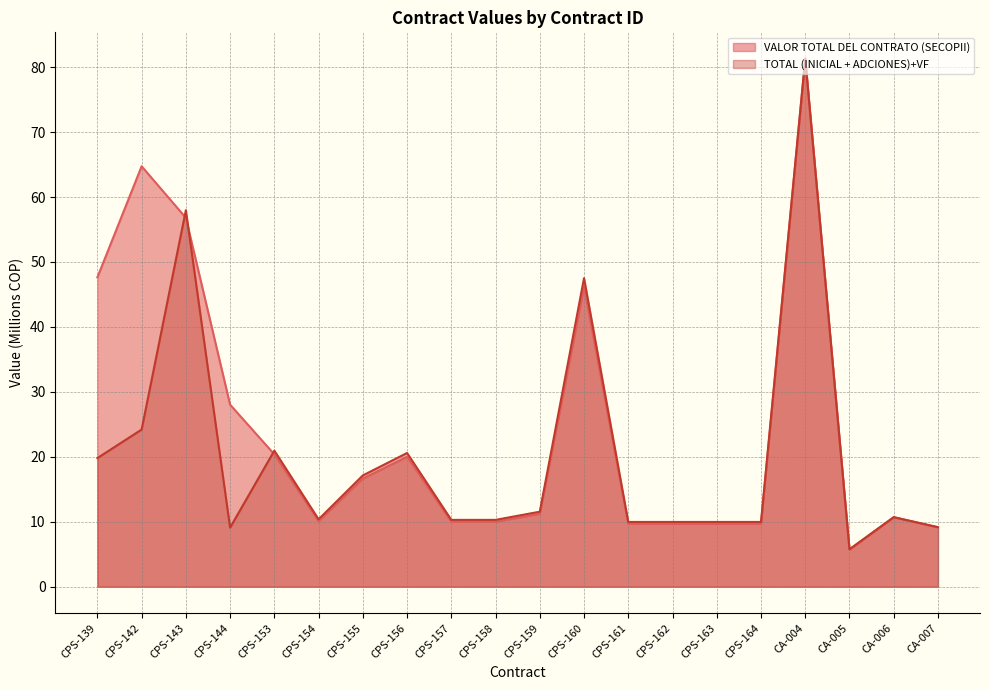

What is the minimum value shown in the chart?

5.8